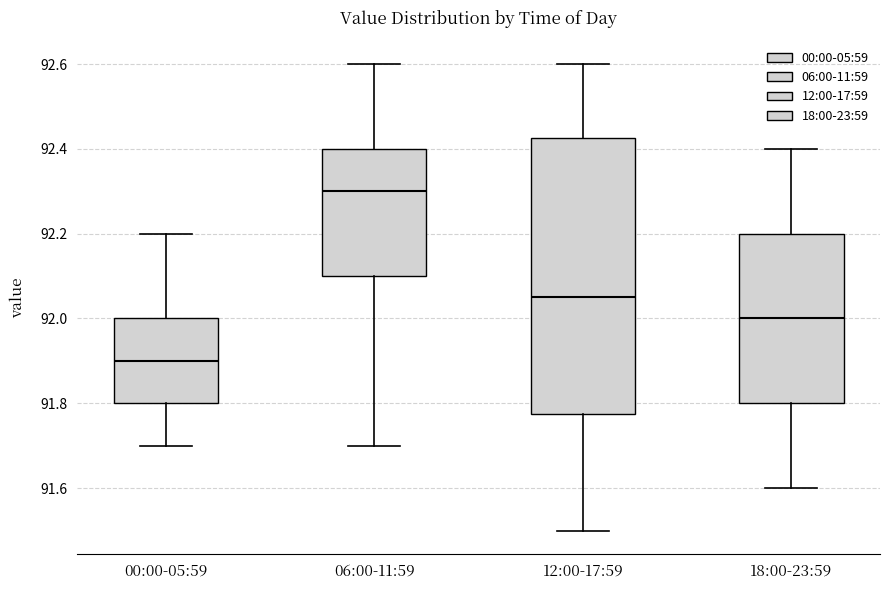

Which box has the lowest median line?

00:00-05:59